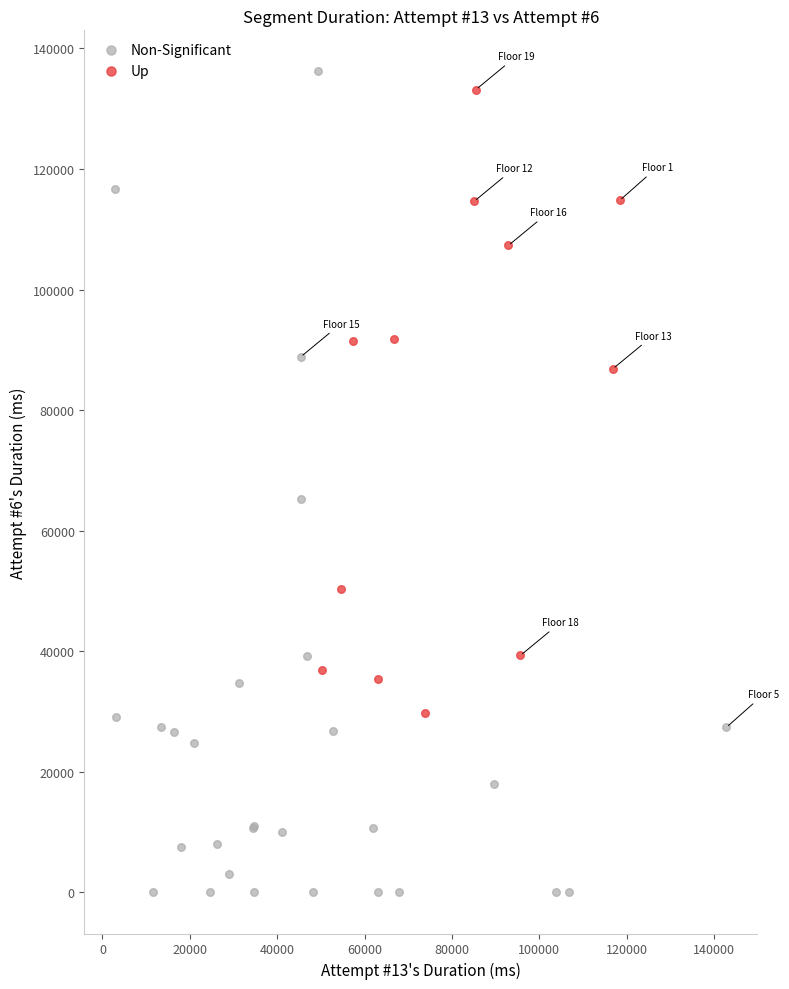

Which series has the largest Y range (max minus min)?

Non-Significant